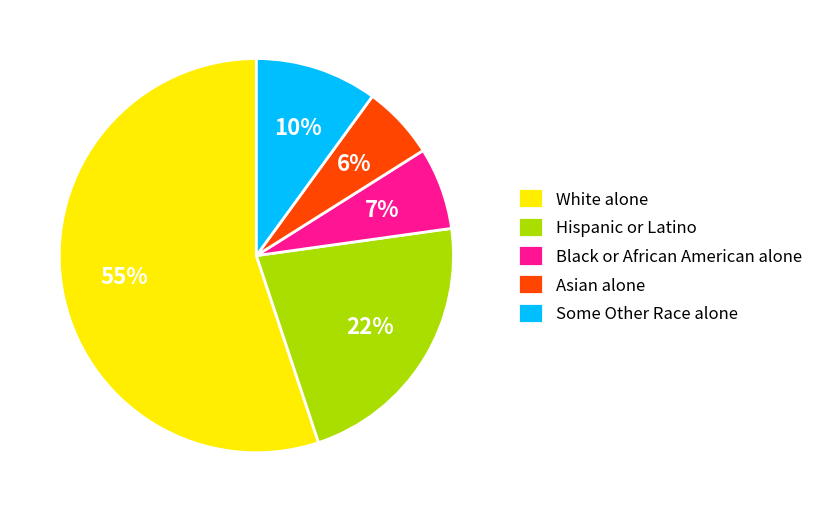

Count the number of slices in the pie.

5